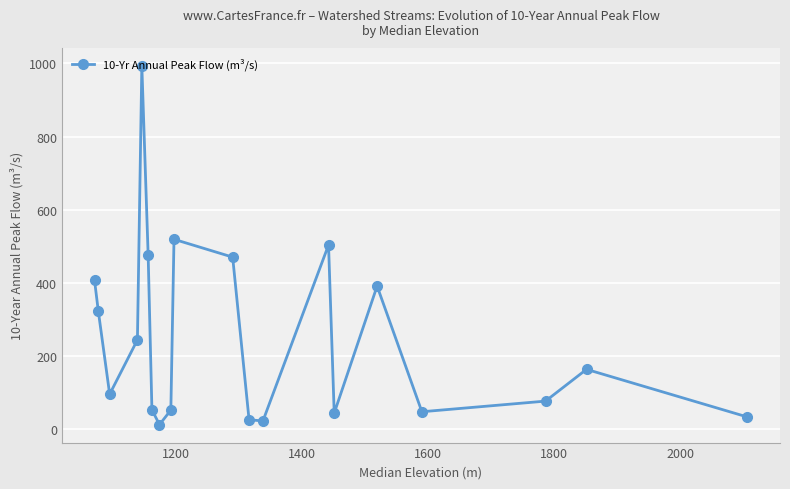

What is the maximum value shown in the chart?

993.6